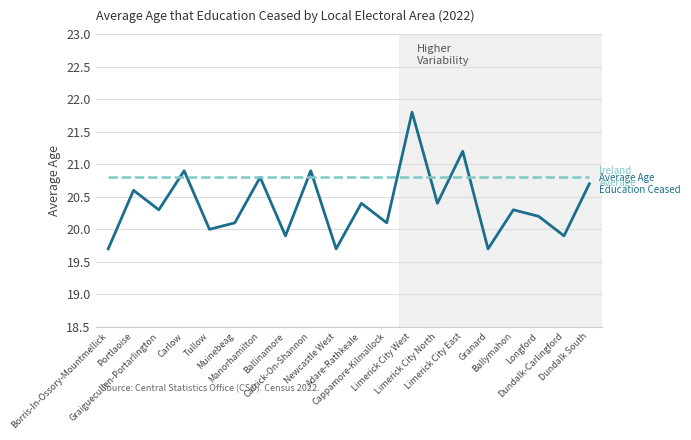

What is the maximum value shown in the chart?

21.8